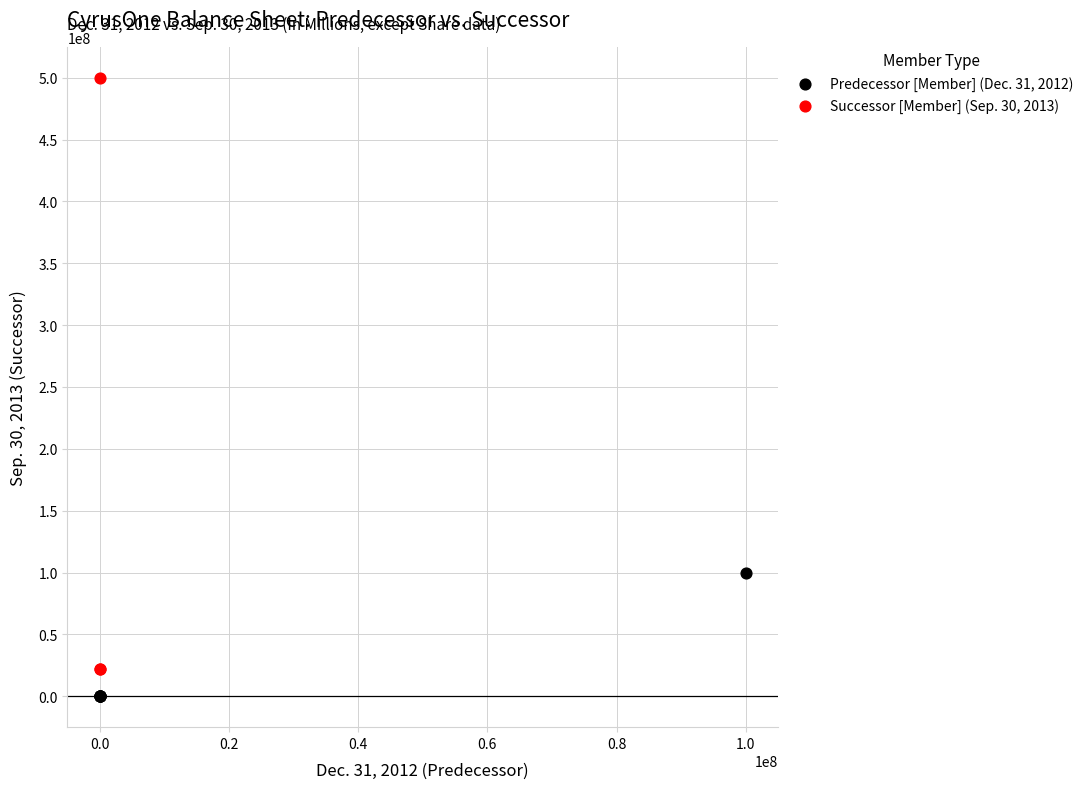

Which series contains the lowest Y value?

Predecessor [Member] (Dec. 31, 2012)